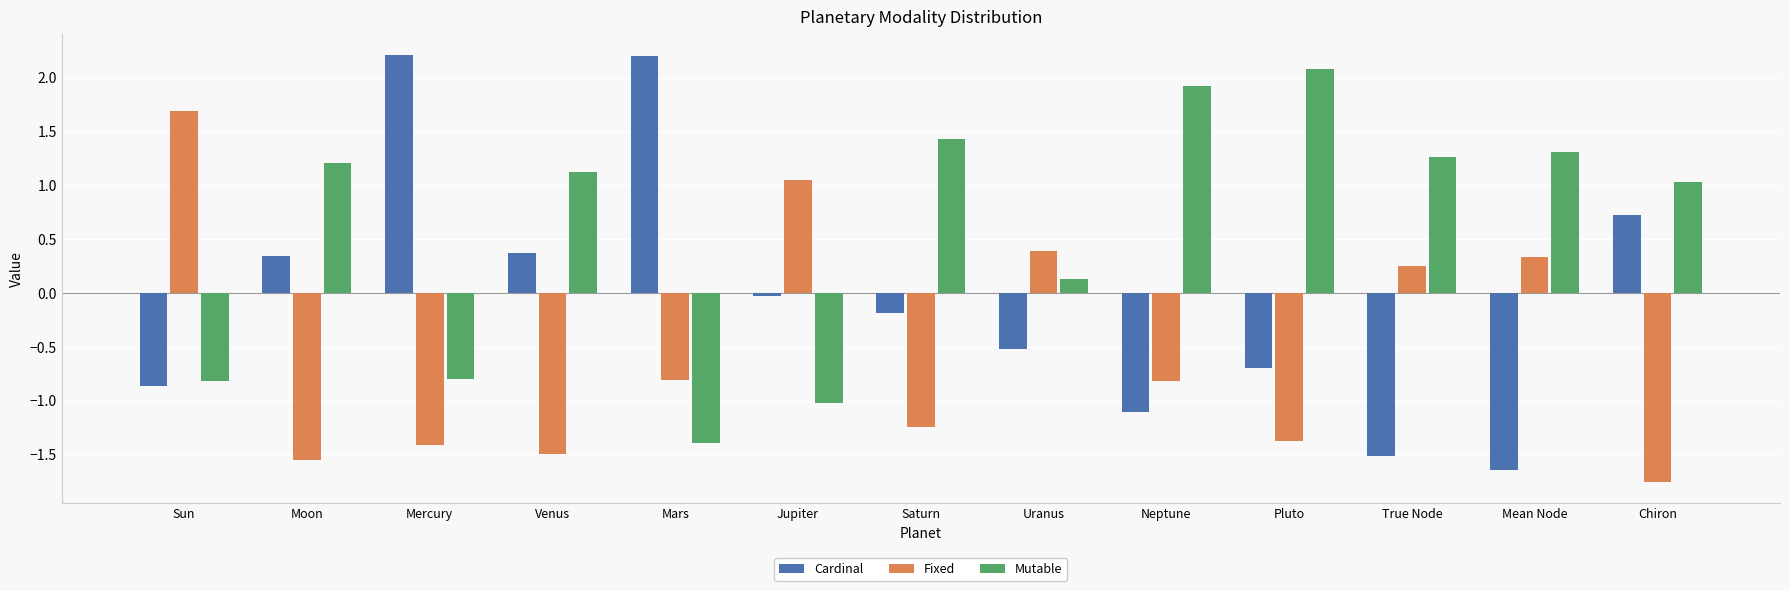

Which label corresponds to the smallest value in the chart?

Chiron